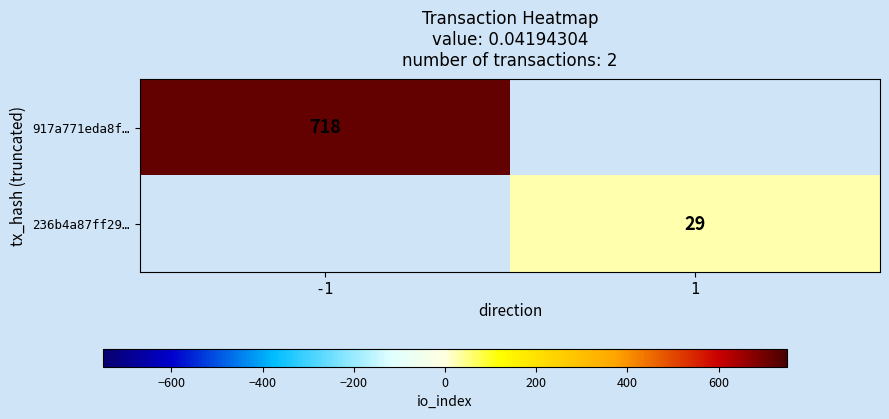

Is it true that 236b4a87ff29… equals 7 at 1?

False